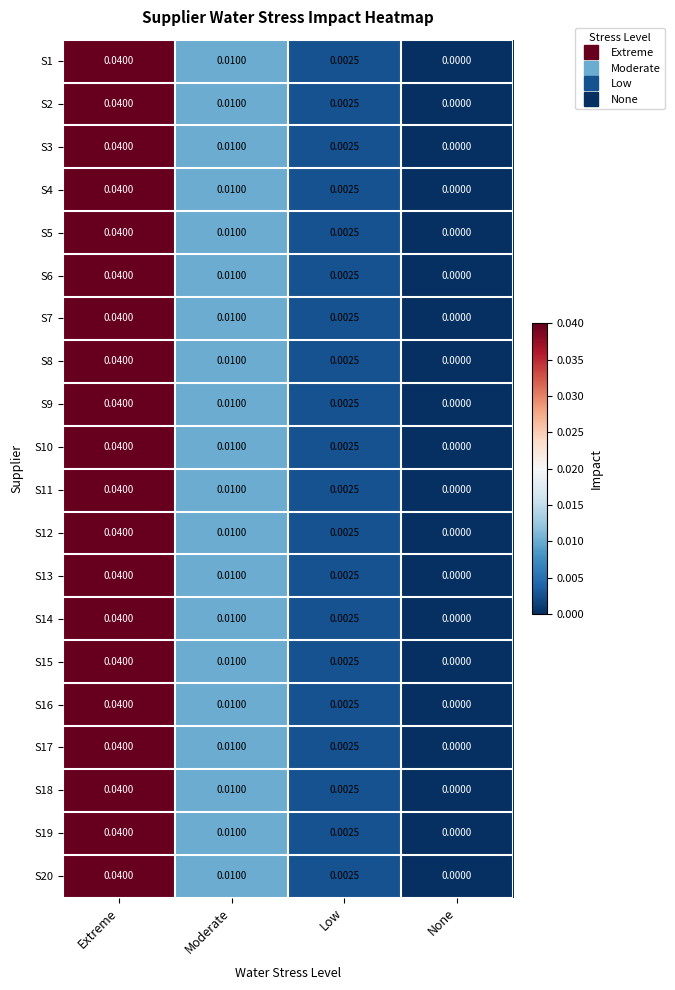

Which category has the highest value in the S4 series?

Extreme